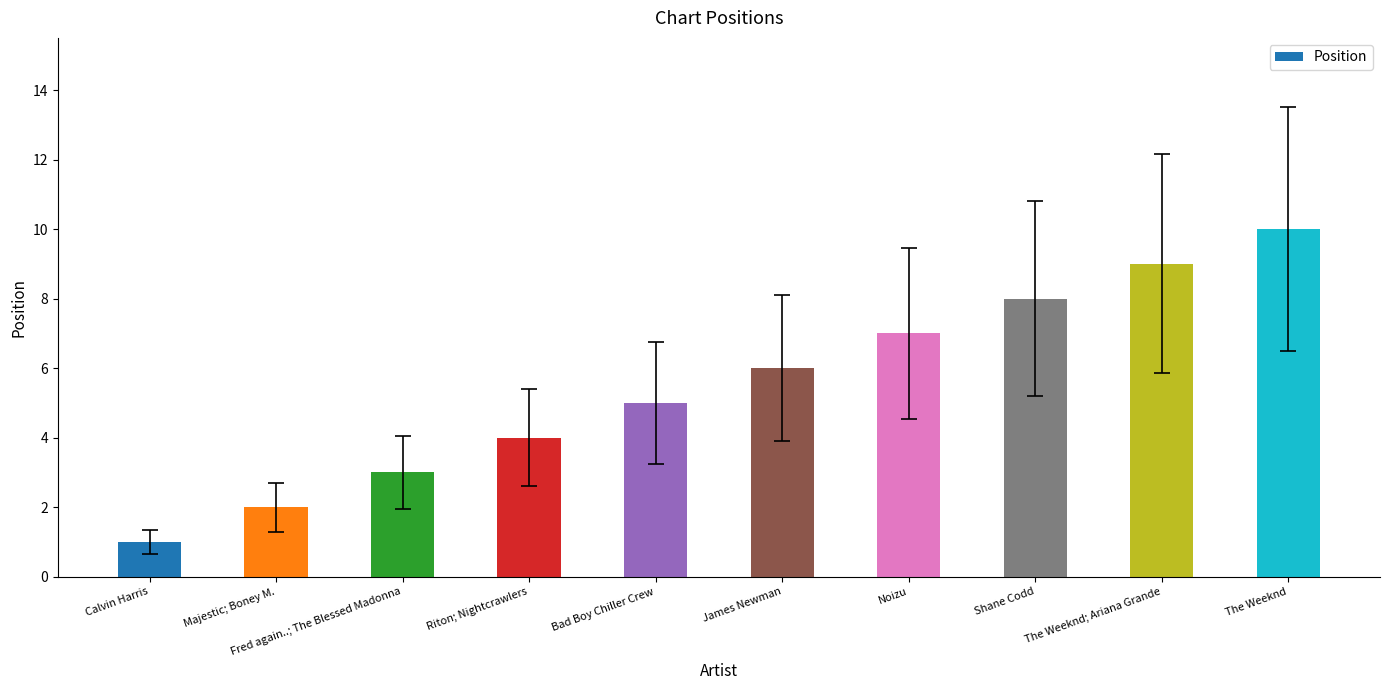

List the labels in order of value, largest first.

The Weeknd, The Weeknd; Ariana Grande, Shane Codd, Noizu, James Newman, Bad Boy Chiller Crew, Riton; Nightcrawlers, Fred again..; The Blessed Madonna, Majestic; Boney M., Calvin Harris